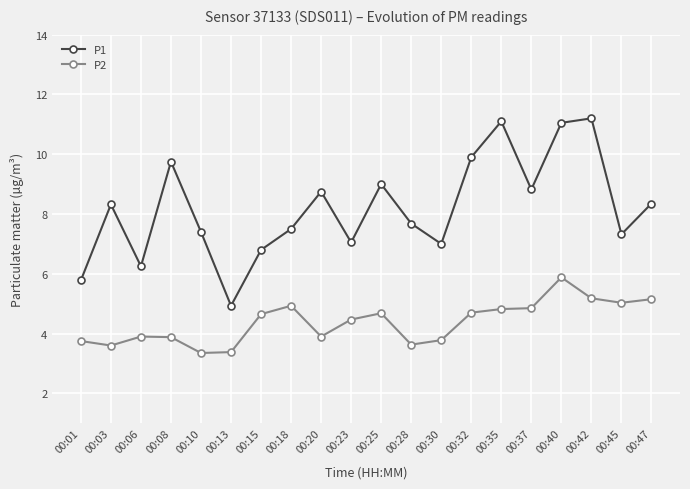

Rank the series by their maximum value, from lowest to highest.

P2, P1